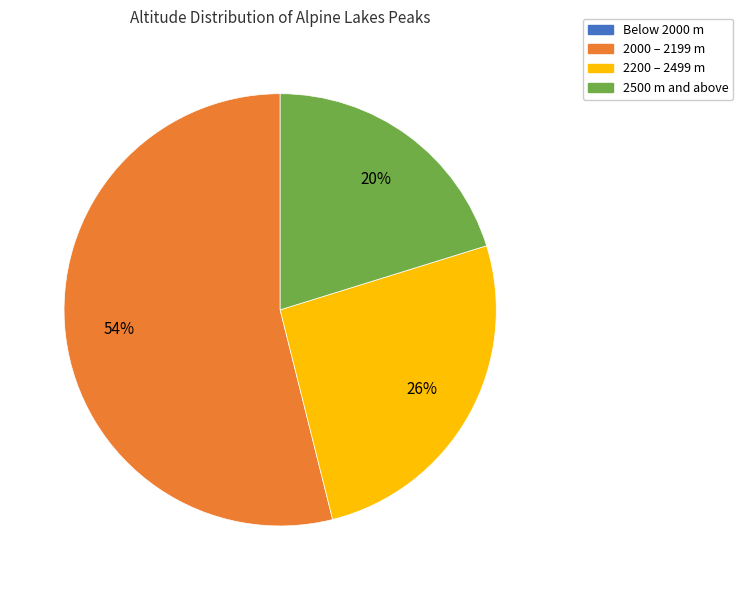

To the nearest percent, what is the average slice percentage?

25%